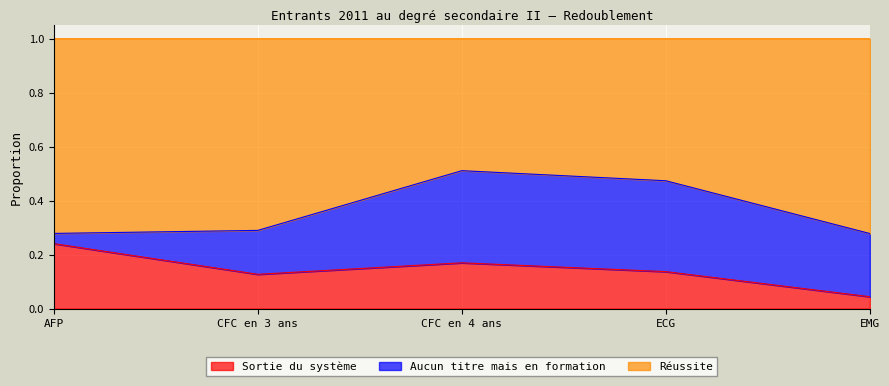

Between AFP and CFC en 4 ans, which is larger?

AFP